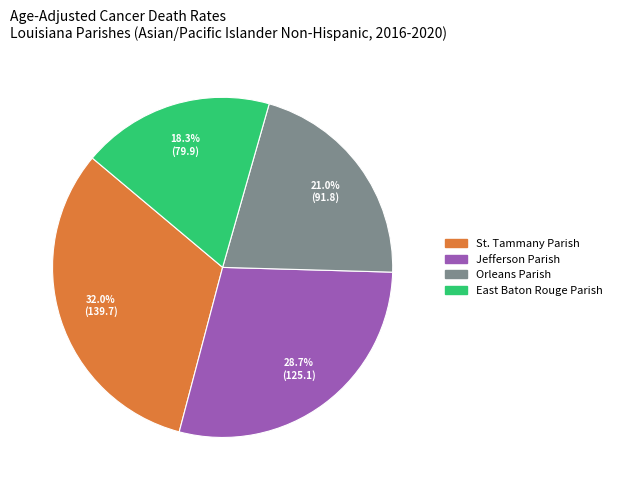

The Orleans Parish slice represents 21% of the pie. True or false?

True